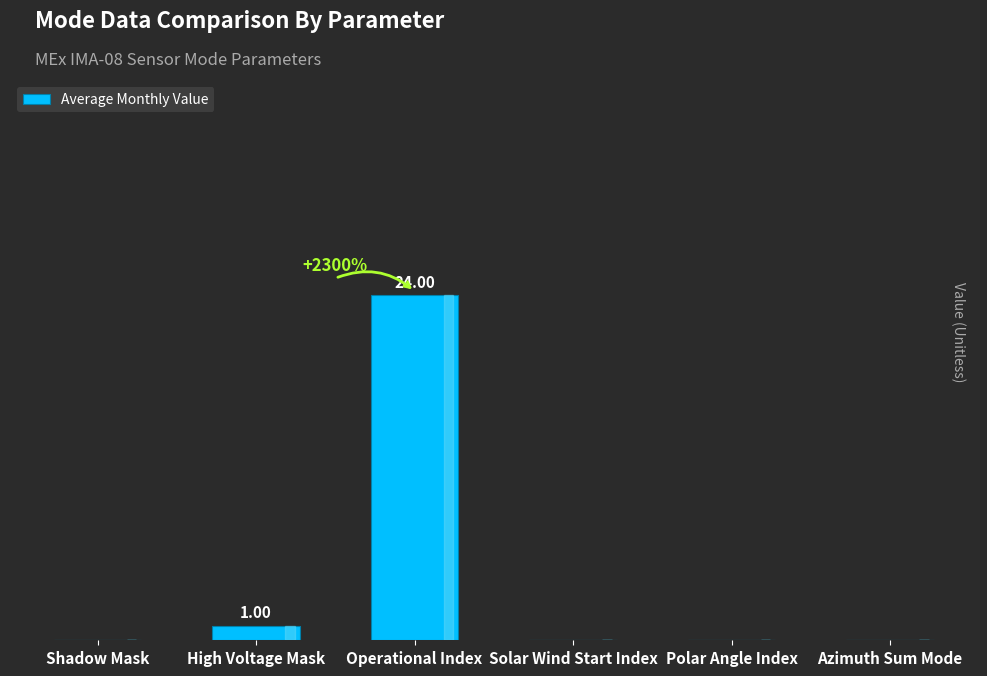

At which label is the value closest to 12?

High Voltage Mask